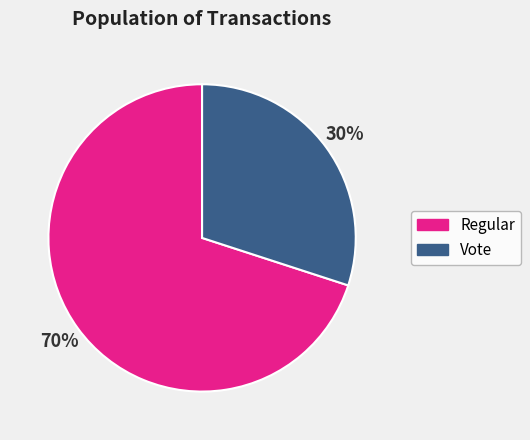

How many slices are in this pie chart?

2